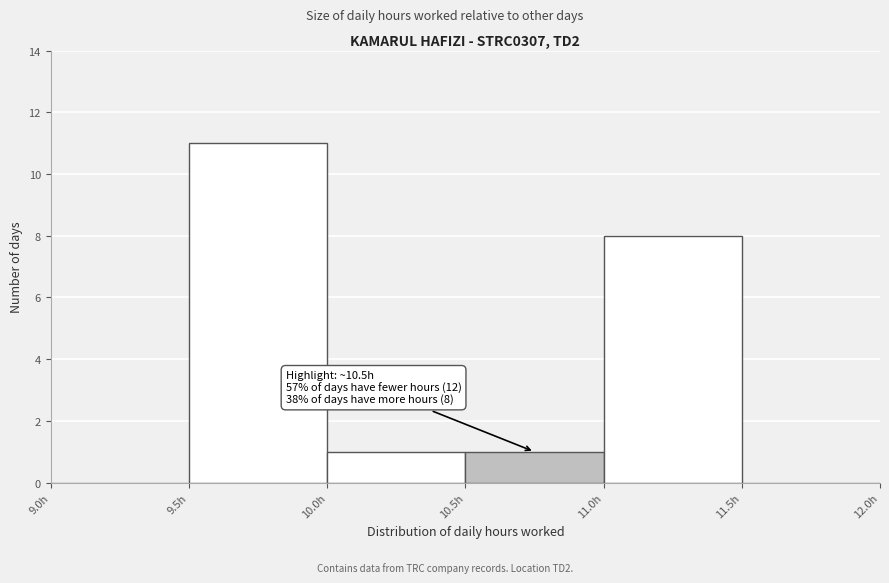

Over which range of the x-axis is the bar tallest?

9.5 to 10.0